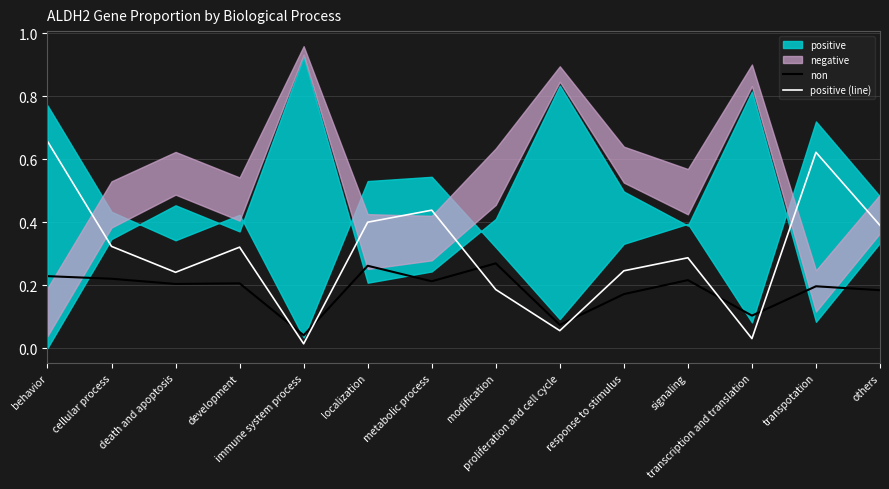

How many times do non and positive (line) cross each other?

6